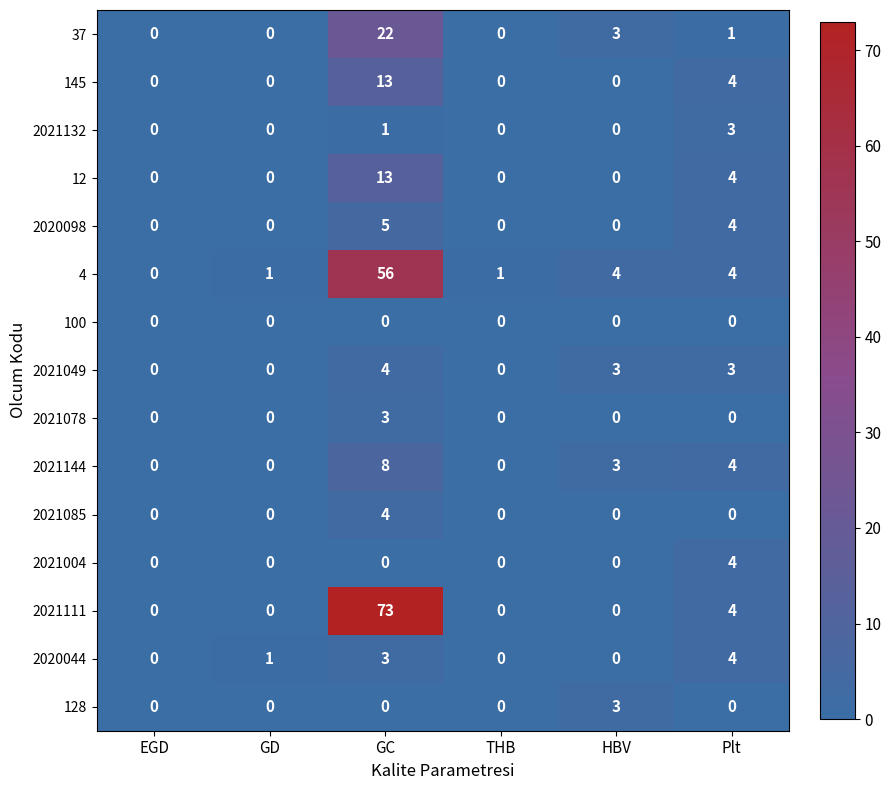

Which category has the highest value across all series?

GC